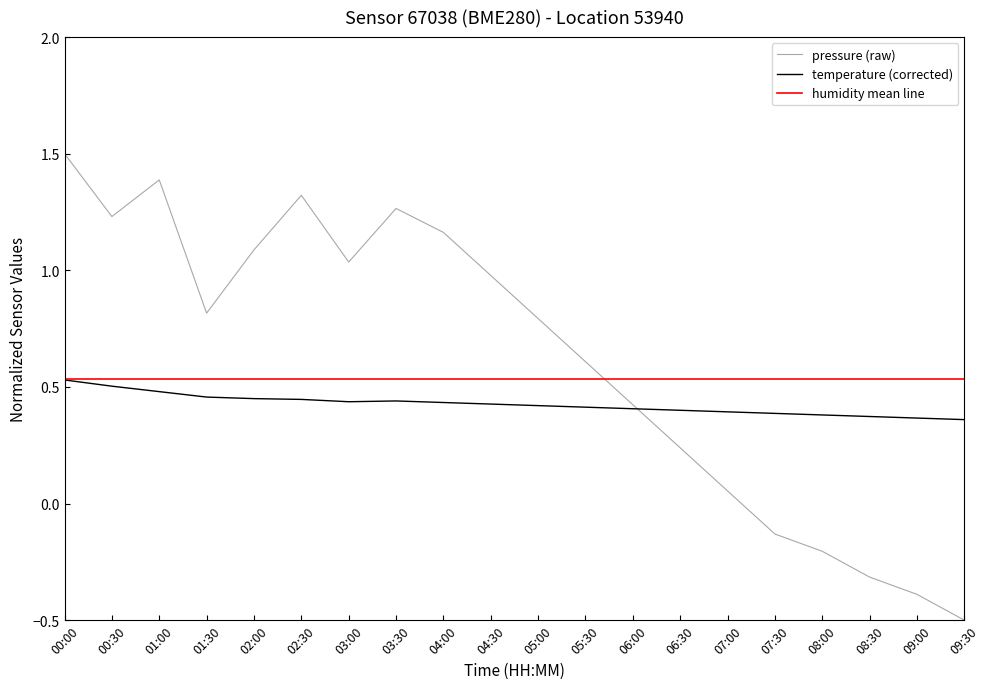

Read the pressure value at 01:00.

1.4